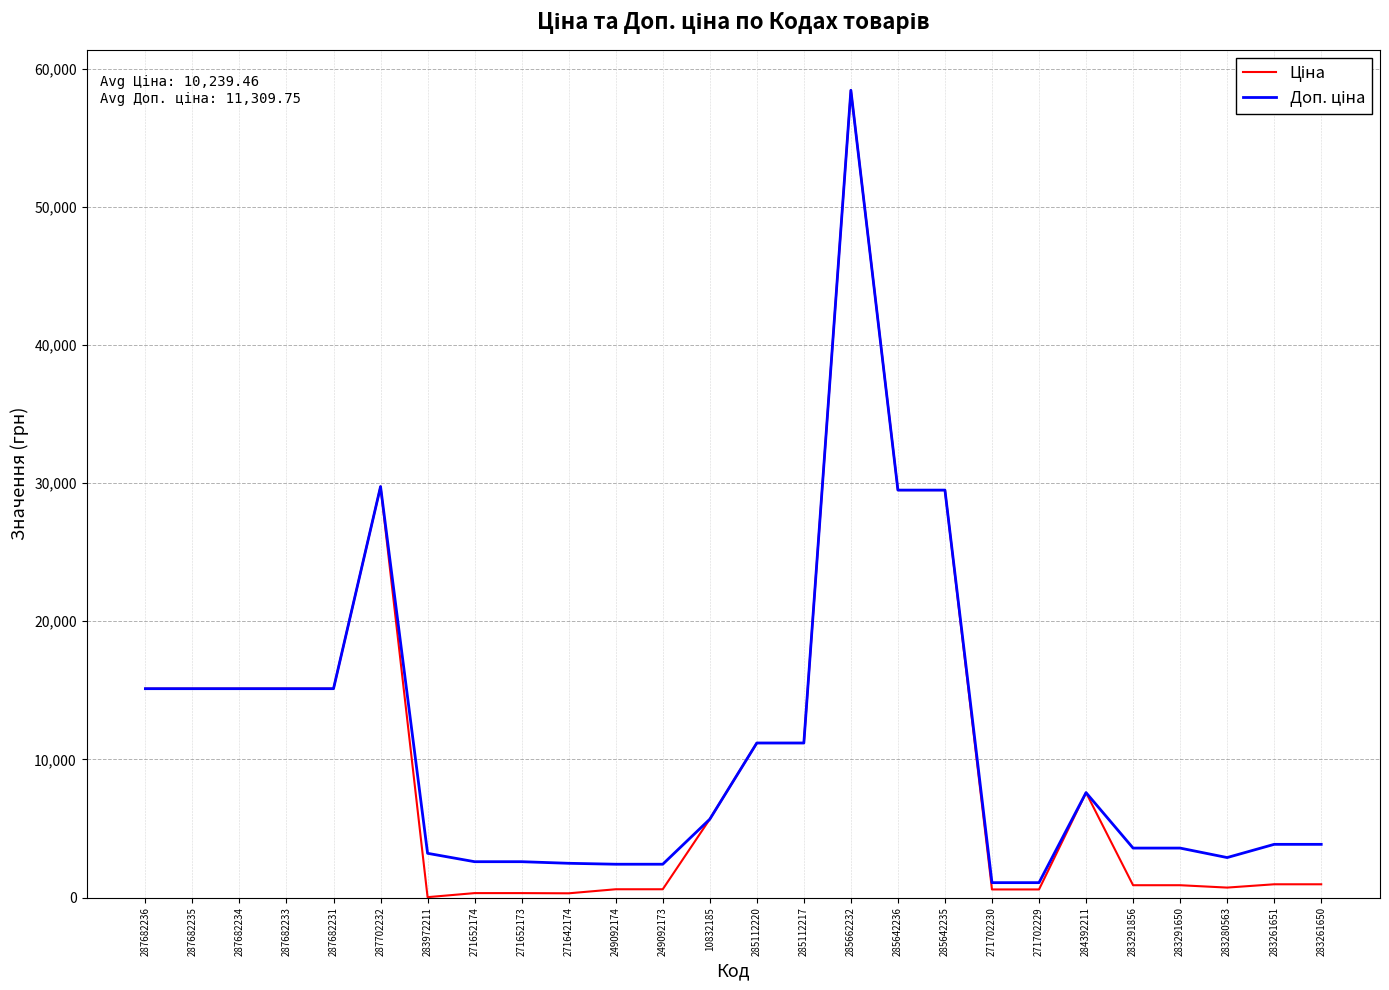

What is the total value across all series at 285662232?

116853.1